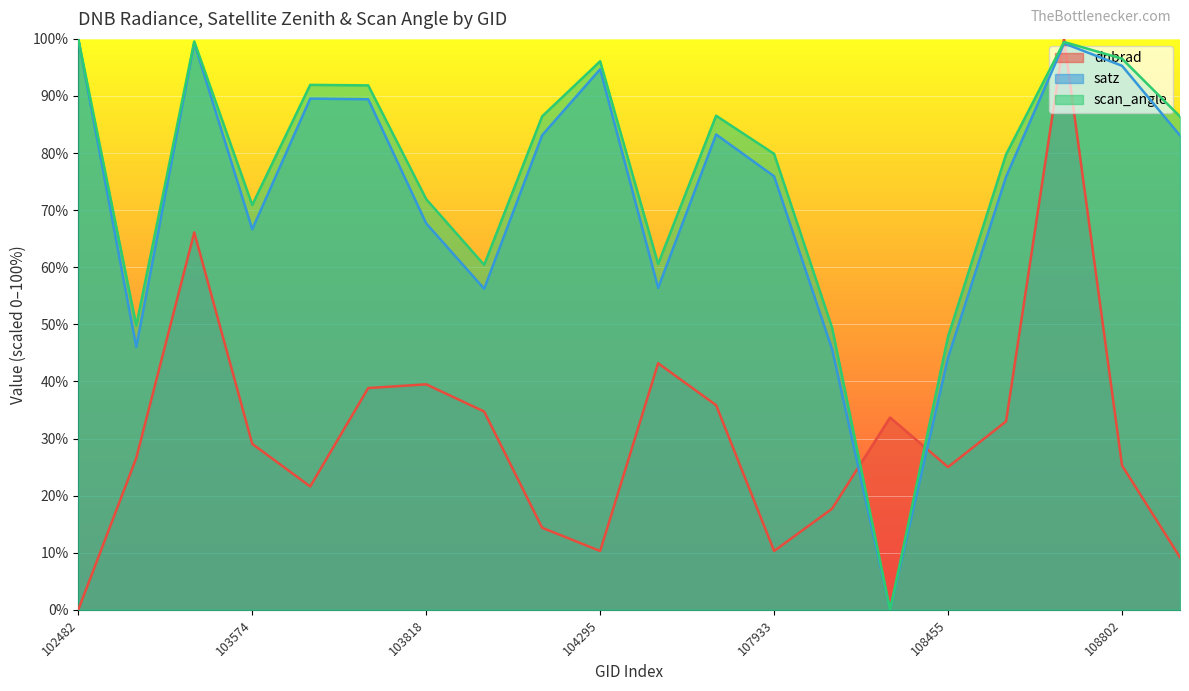

How many lines are shown in the chart?

3